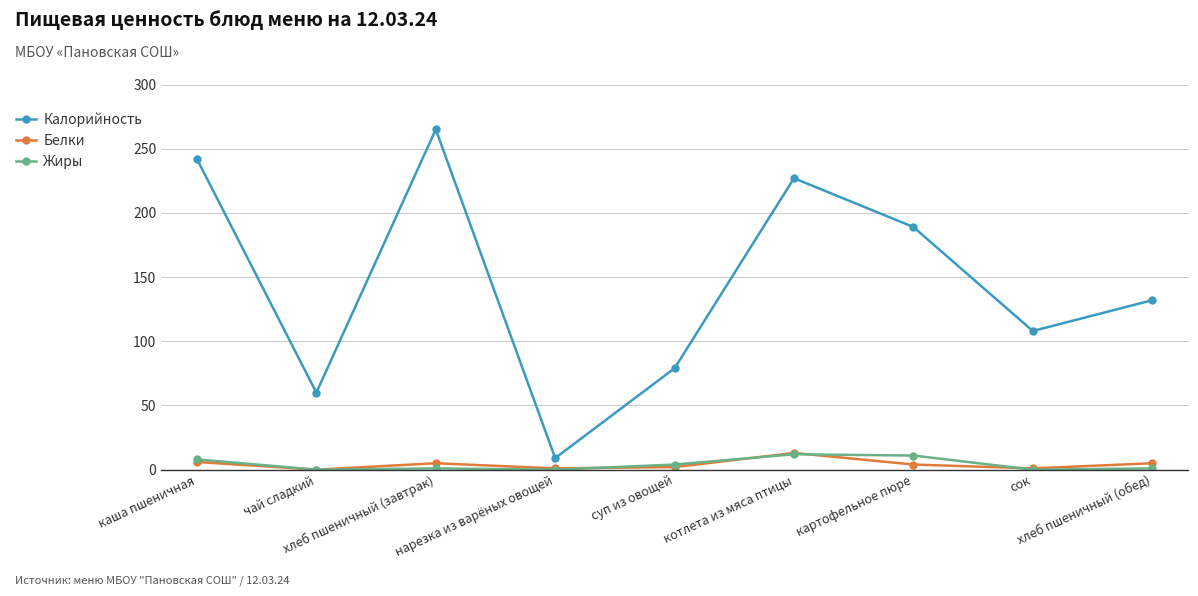

True or false: Калорийность and Жиры intersect in this chart.

False